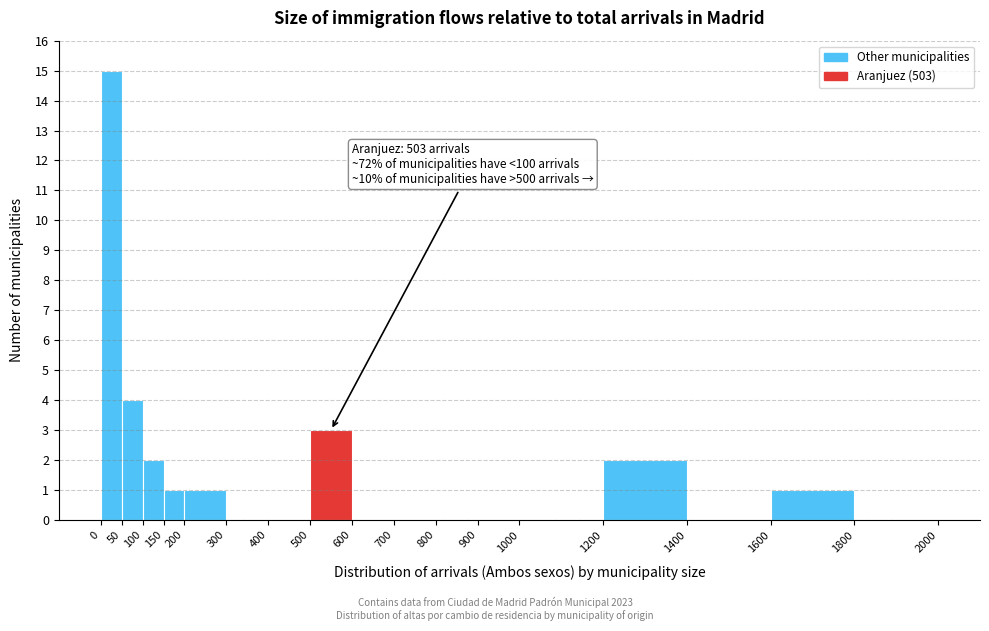

Over which range of the x-axis is the bar tallest?

0 to 50